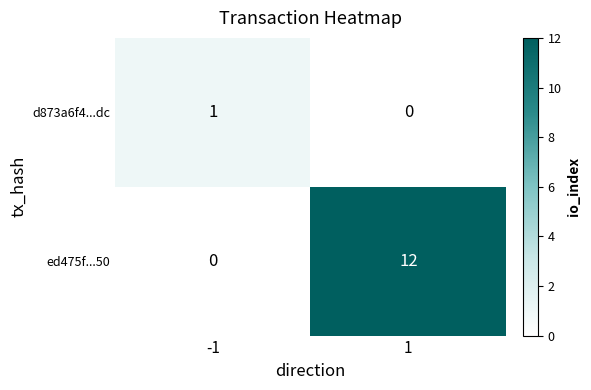

The ed475f...50 series shows 0 at -1. True or false?

True